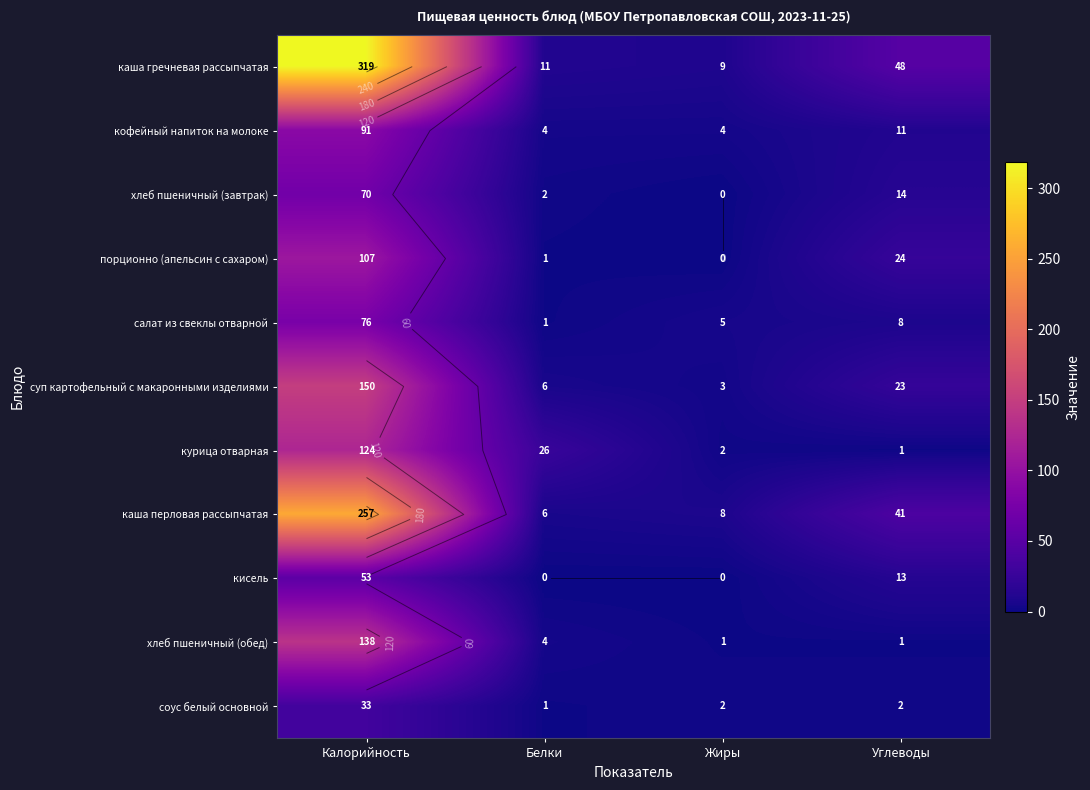

The value of хлеб пшеничный (обед) at Белки is 4. True or false?

True